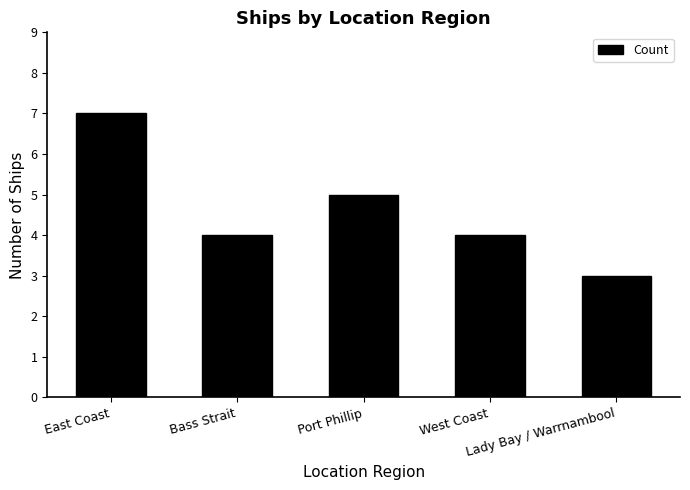

The chart shows a value of 2 at Lady Bay / Warrnambool. True or false?

False